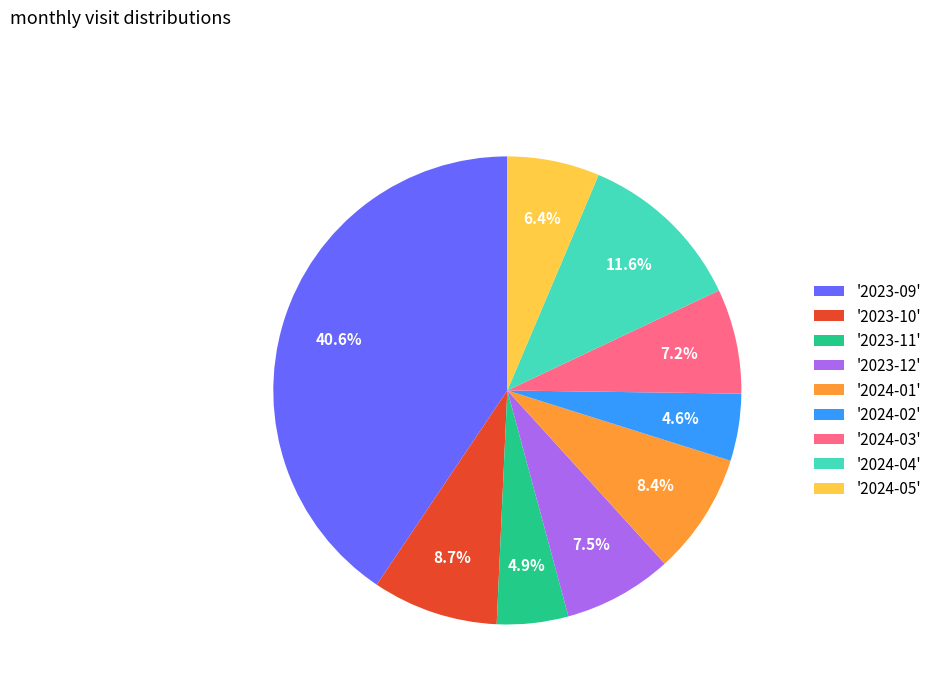

How many segments does this pie chart have?

9